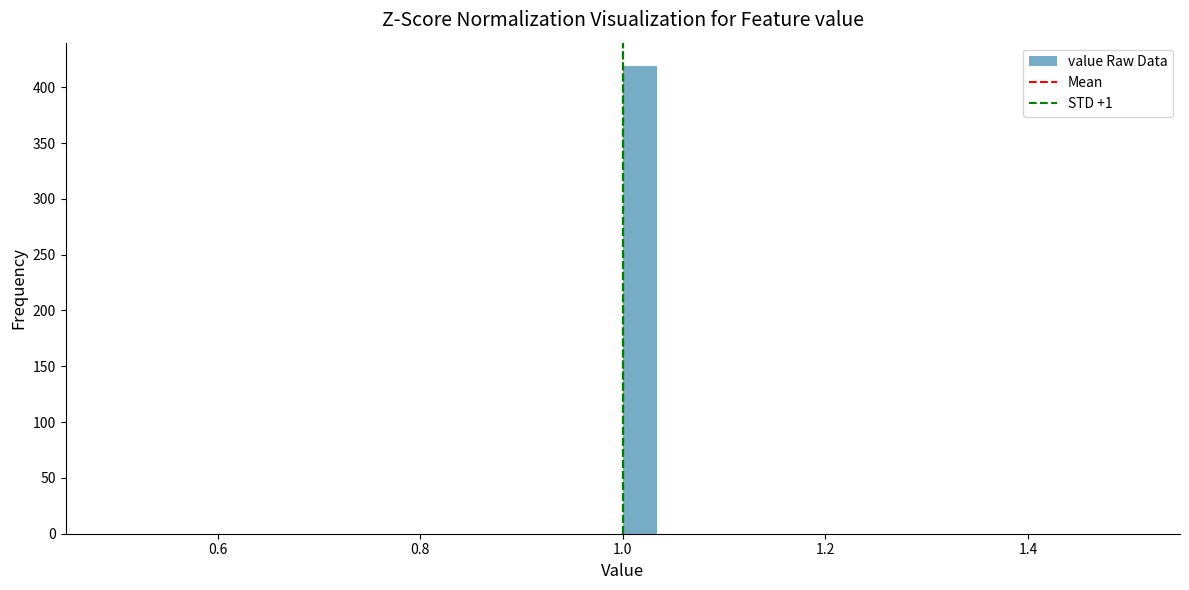

Around what value on the x-axis is the tallest bar? Give the approximate position of its centre, as read against the axis.

1.02